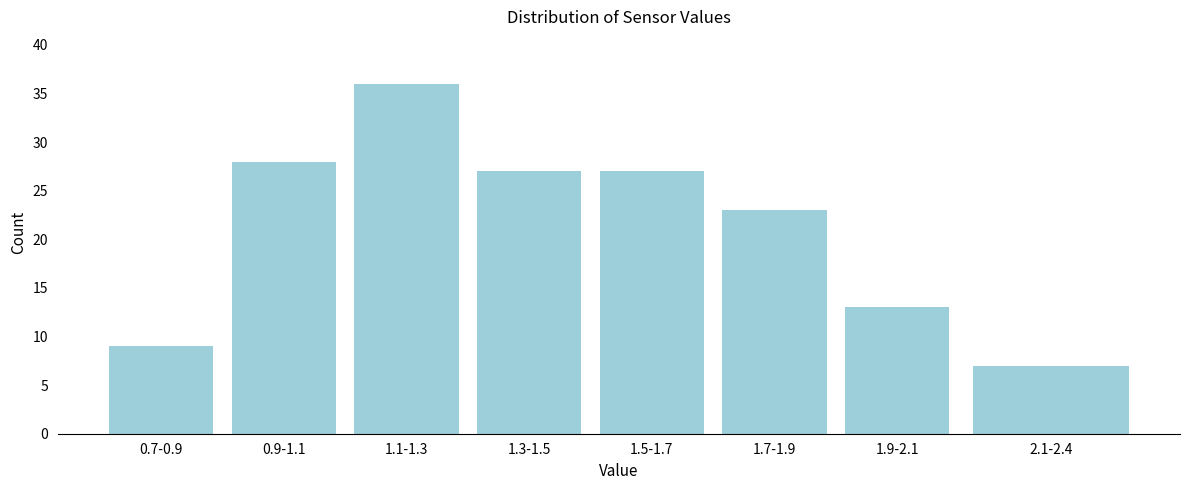

Reading left to right, list all the values displayed in this chart.

0.7-0.9=9	0.9-1.1=28	1.1-1.3=36	1.3-1.5=27	1.5-1.7=27	1.7-1.9=23	1.9-2.1=13	2.1-2.4=7